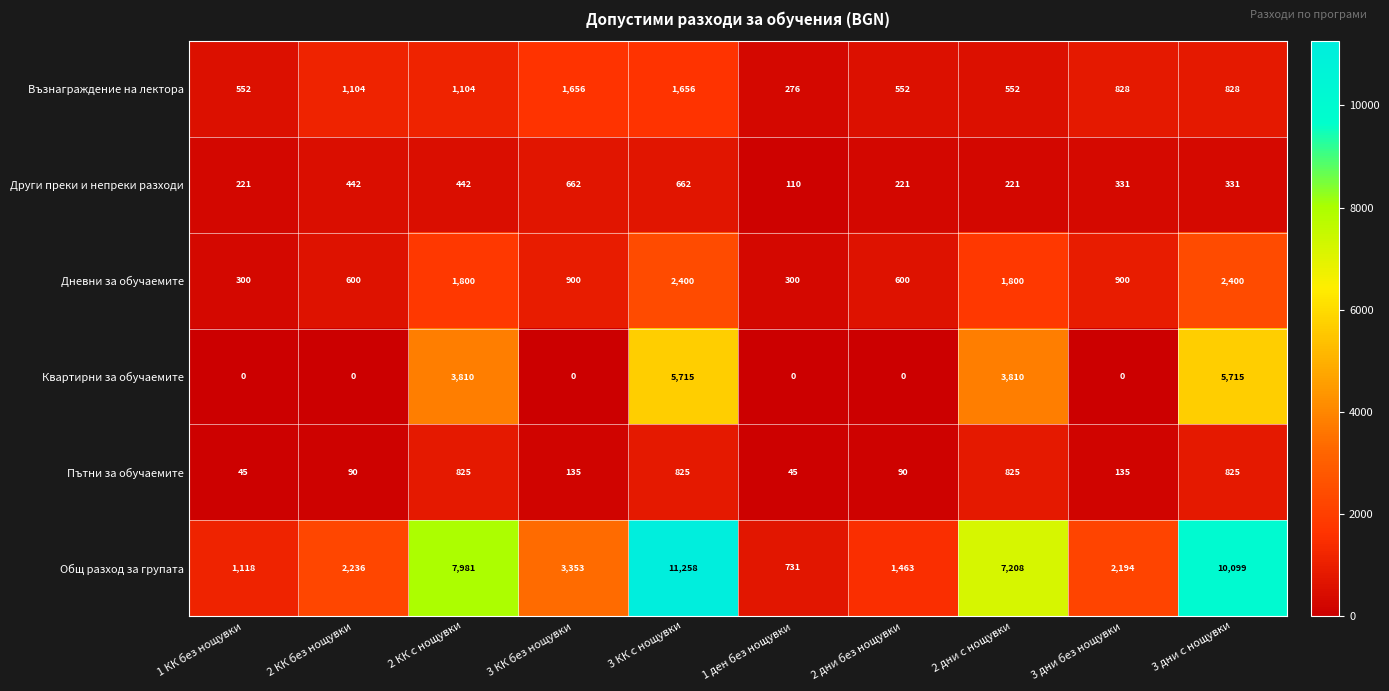

Rank the series at 2 КК без нощувки from highest to lowest value.

Общ разход за групата, Възнаграждение на лектора, Дневни за обучаемите, Други преки и непреки разходи, Пътни за обучаемите, Квартирни за обучаемите